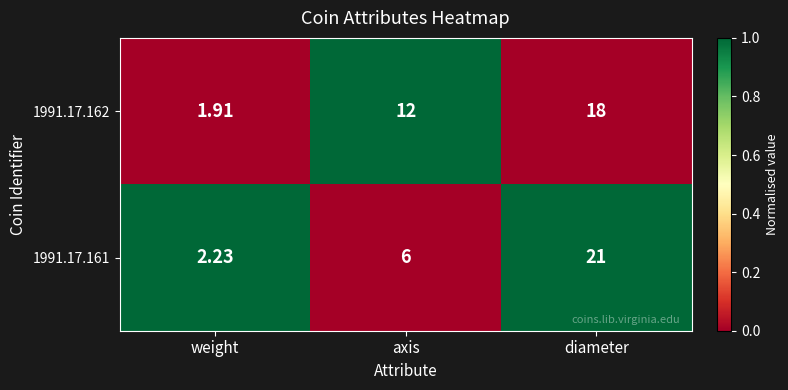

Which label corresponds to the largest value in the chart?

diameter